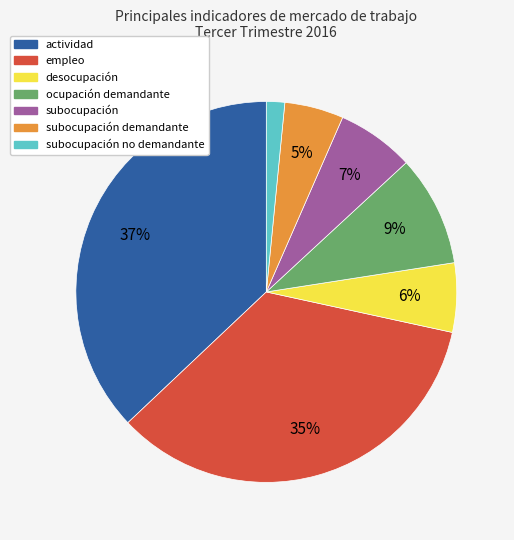

To the nearest percent, what is the difference between the desocupación and subocupación demandante slice percentages?

1%